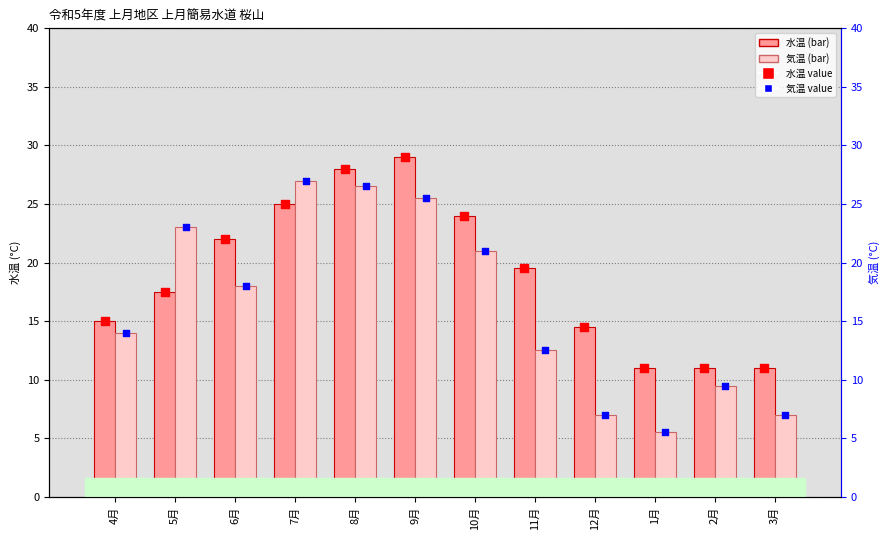

Which series reaches the maximum Y coordinate?

水温